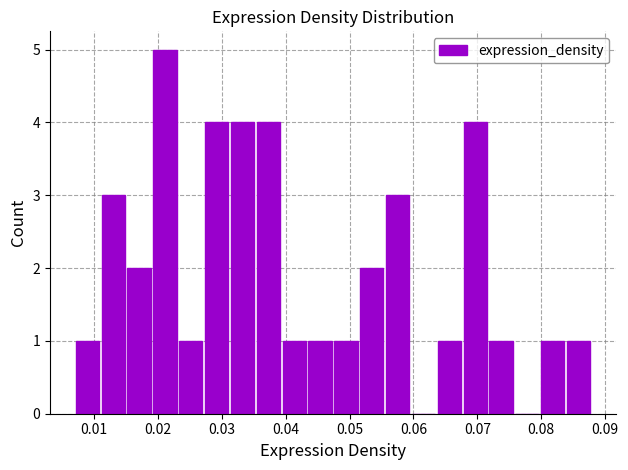

Reading left to right, list every bar in this chart as the range it spans on the x-axis followed by its height. Neither the bar edges nor the heights are printed on the chart, so give them approximately, as read against the axes.

0.007 to 0.011: 1
0.011 to 0.015: 3
0.015 to 0.019: 2
0.019 to 0.023: 5
0.023 to 0.027: 1
0.027 to 0.031: 4
0.031 to 0.035: 4
0.035 to 0.039: 4
0.039 to 0.043: 1
0.043 to 0.047: 1
0.047 to 0.051: 1
0.051 to 0.056: 2
0.056 to 0.060: 3
0.060 to 0.064: 0
0.064 to 0.068: 1
0.068 to 0.072: 4
0.072 to 0.076: 1
0.076 to 0.080: 0
0.080 to 0.084: 1
0.084 to 0.088: 1